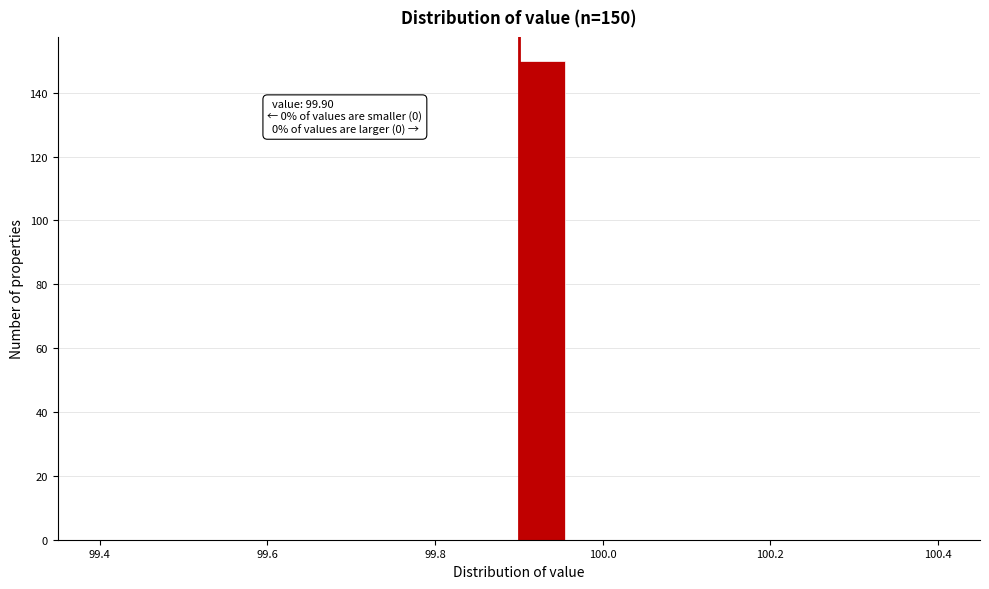

Read against the x-axis, roughly where is the centre of the tallest bar?

99.92